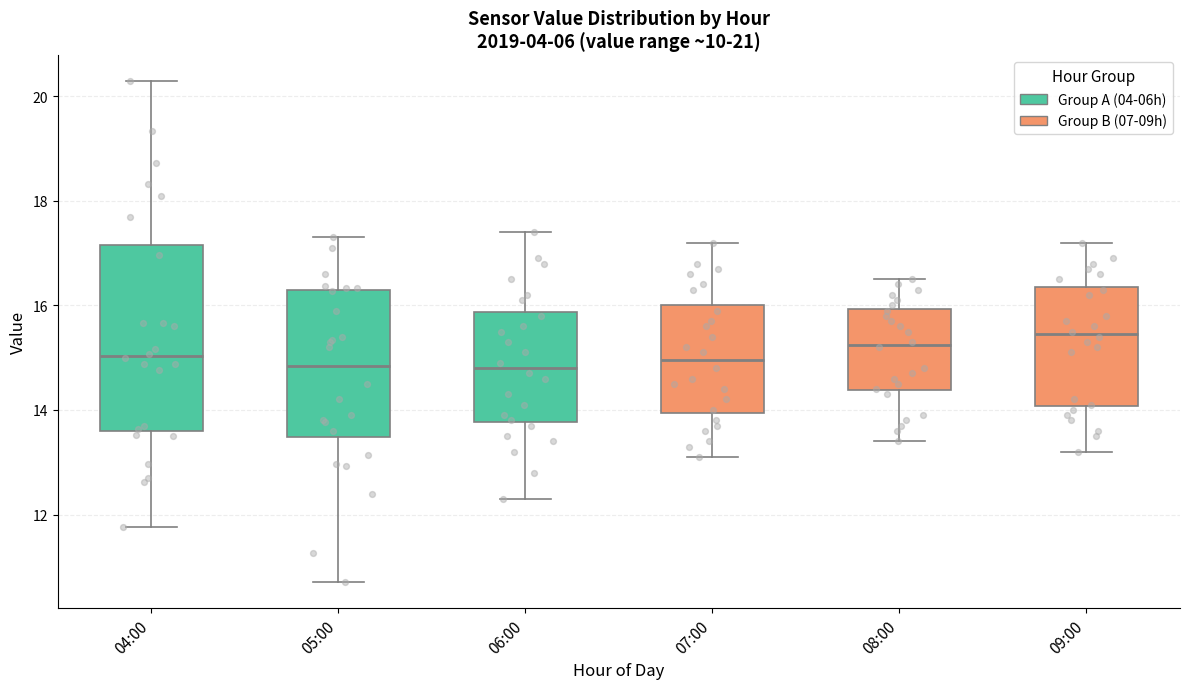

Which box is the tallest, from its lower edge to its upper edge?

04:00